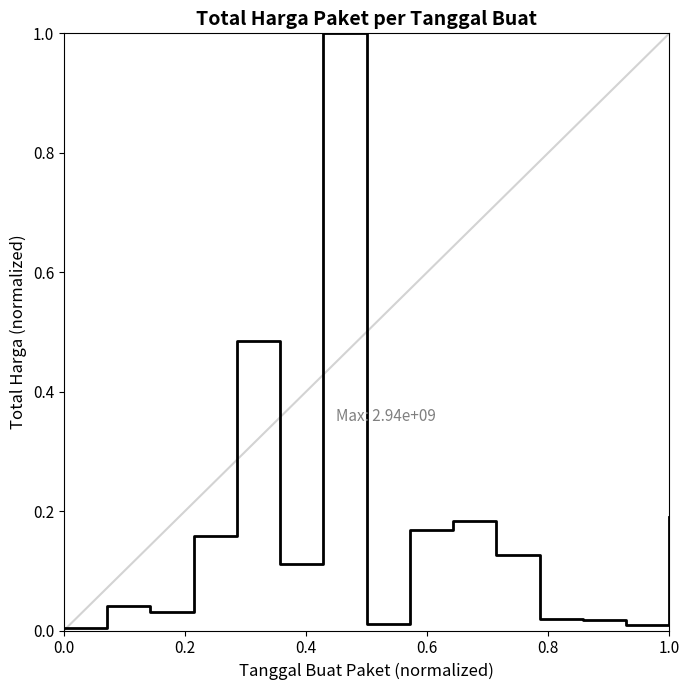

What is the difference between the maximum and minimum values?

1.0